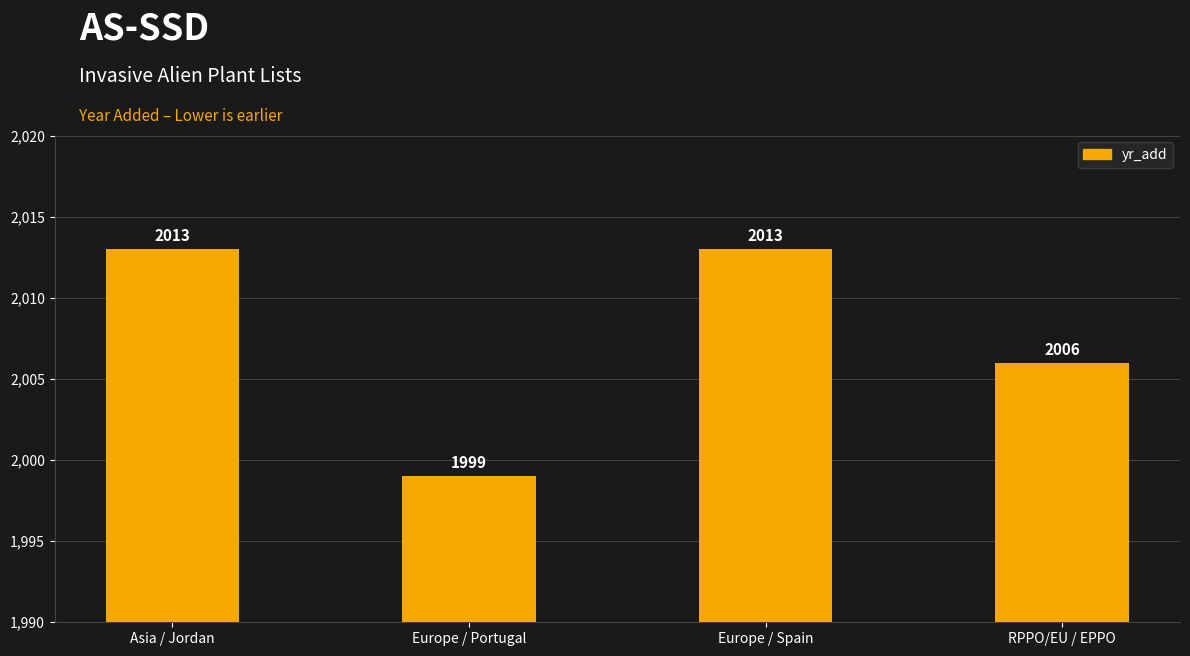

What position from the right is Asia / Jordan?

4